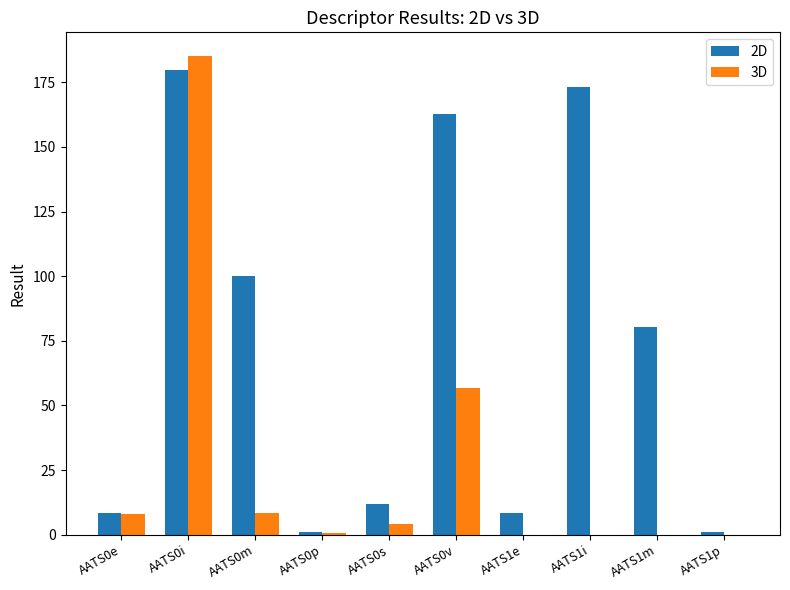

How many categories are shown in the chart?

10